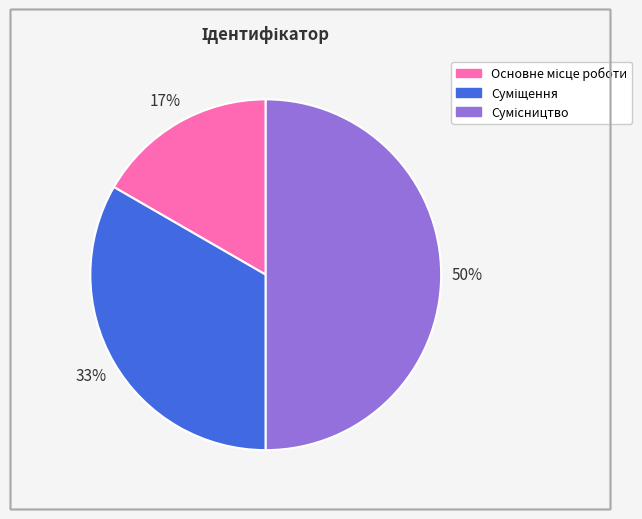

To the nearest percent, what is the difference between the largest and smallest slice percentages?

33%